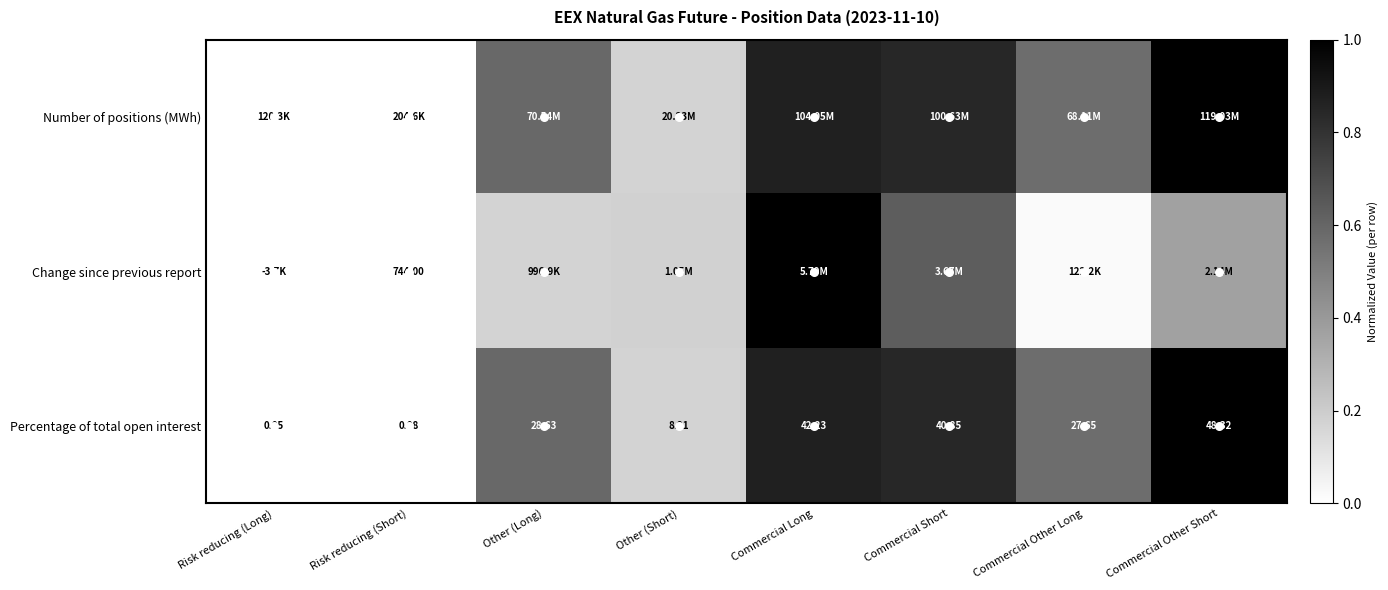

Which series has the largest range (max minus min)?

Number of positions (MWh)